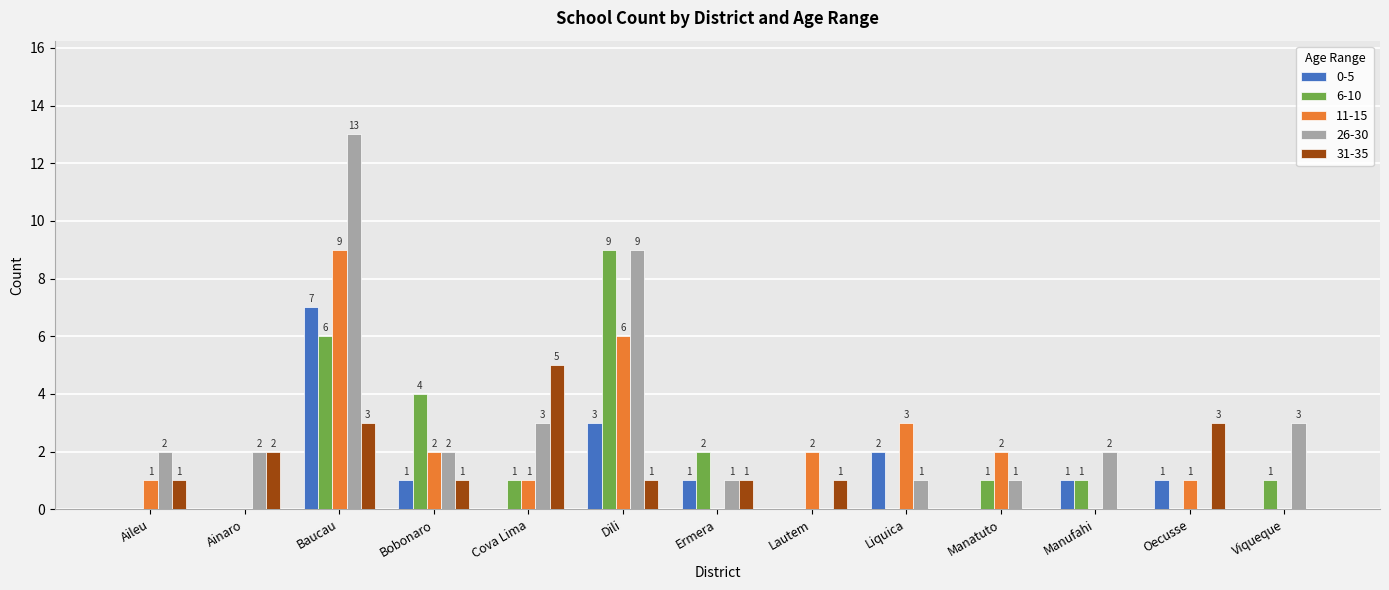

Is it true that 31-35 equals 2 at Cova Lima?

False